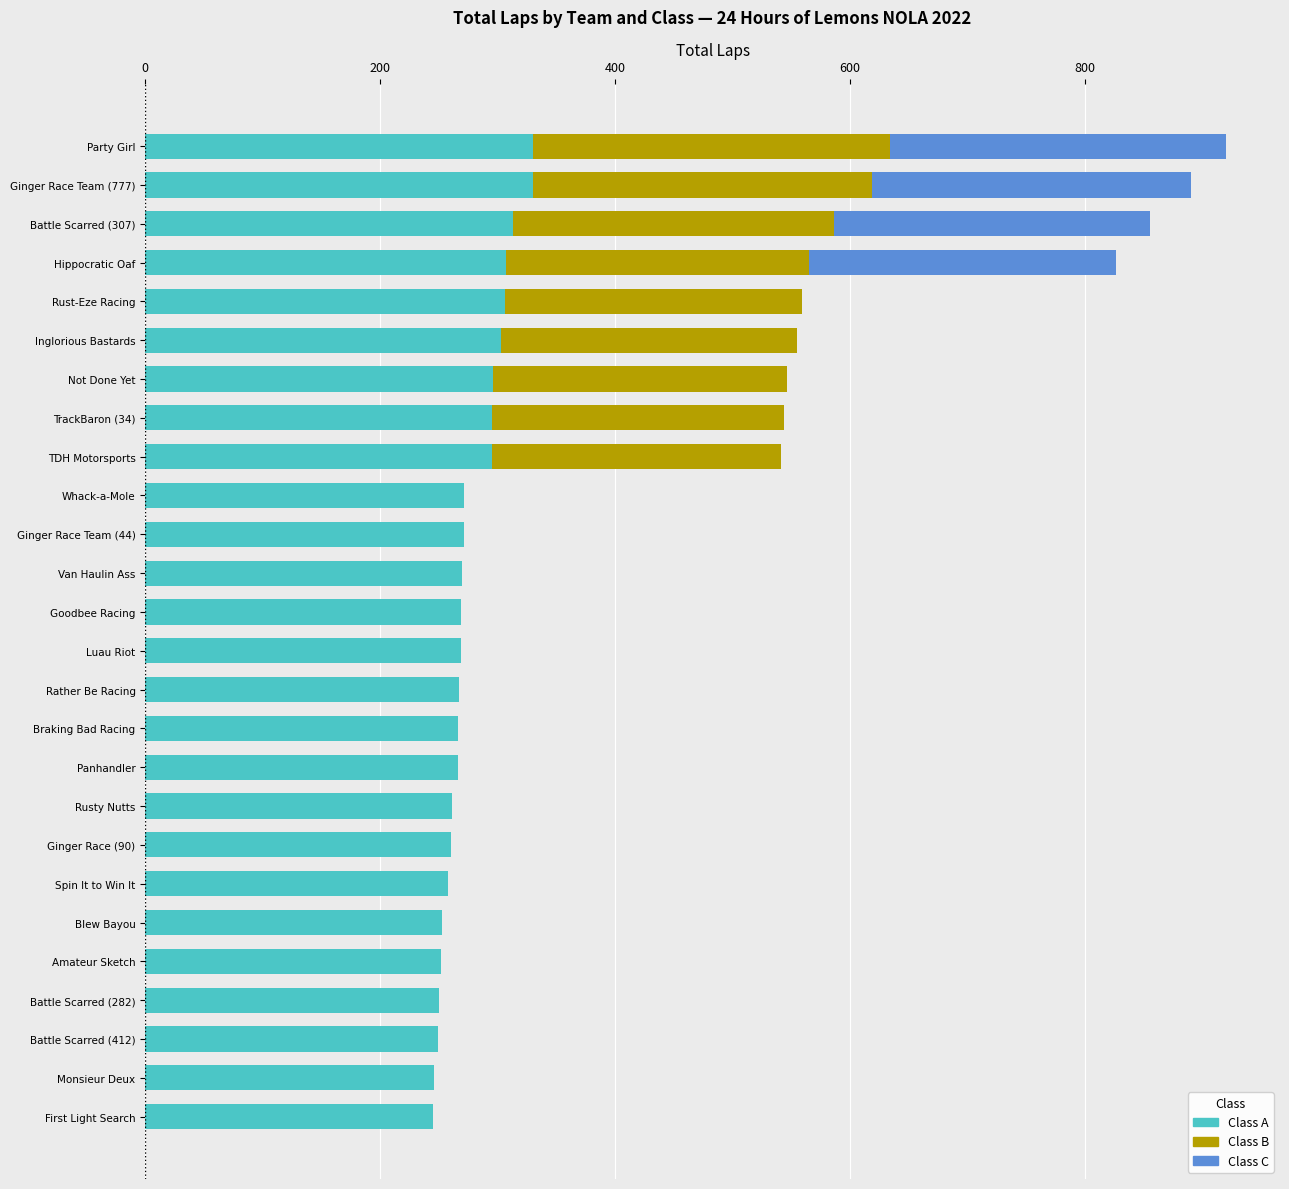

What is the total value across all series at Blew Bayou?

253